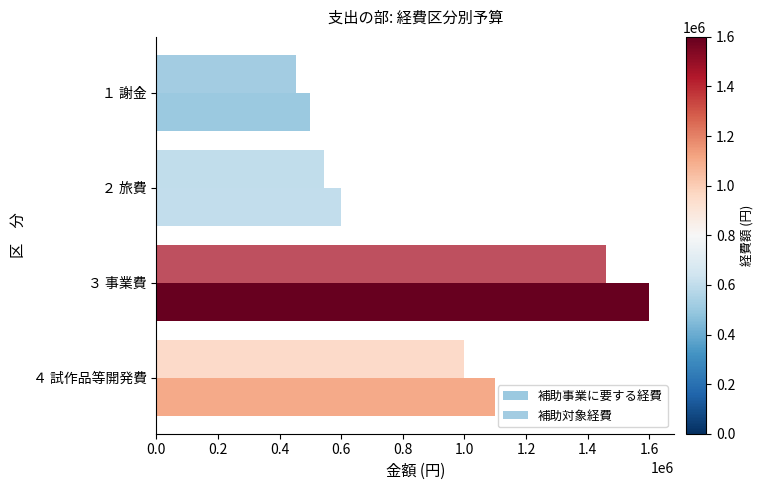

At which label is 補助事業に要する経費 closest to 1050000?

４ 試作品等開発費